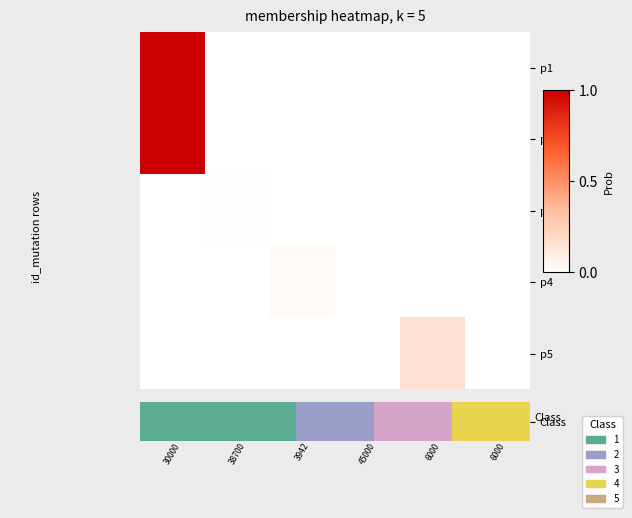

How many values in the p1 series exceed 0?

1